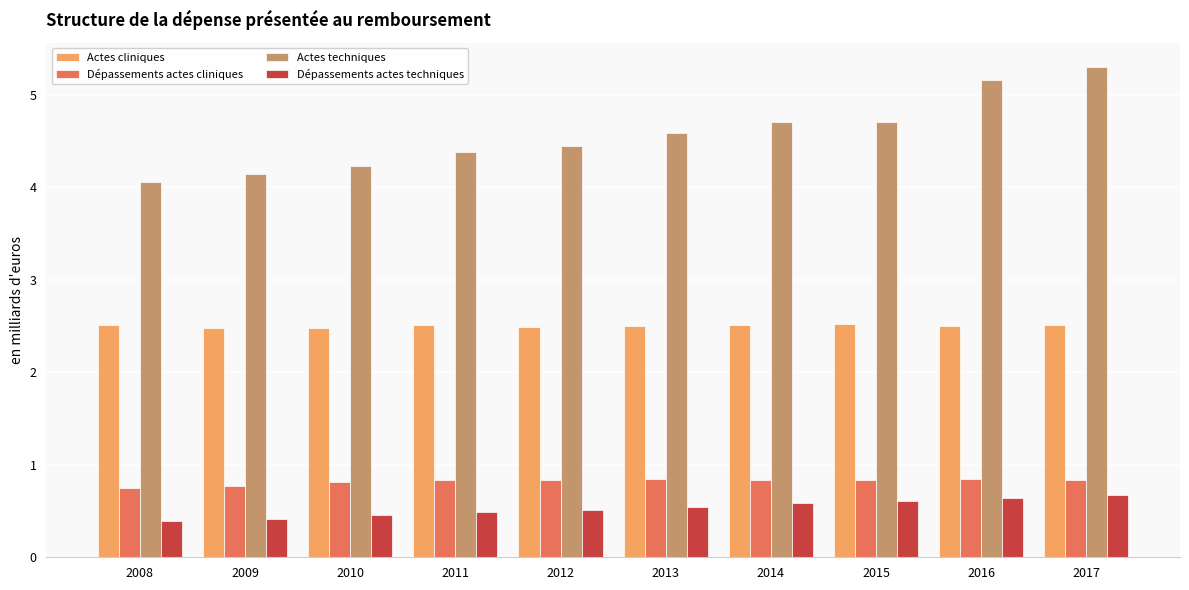

Which series has the largest range (max minus min)?

Actes techniques